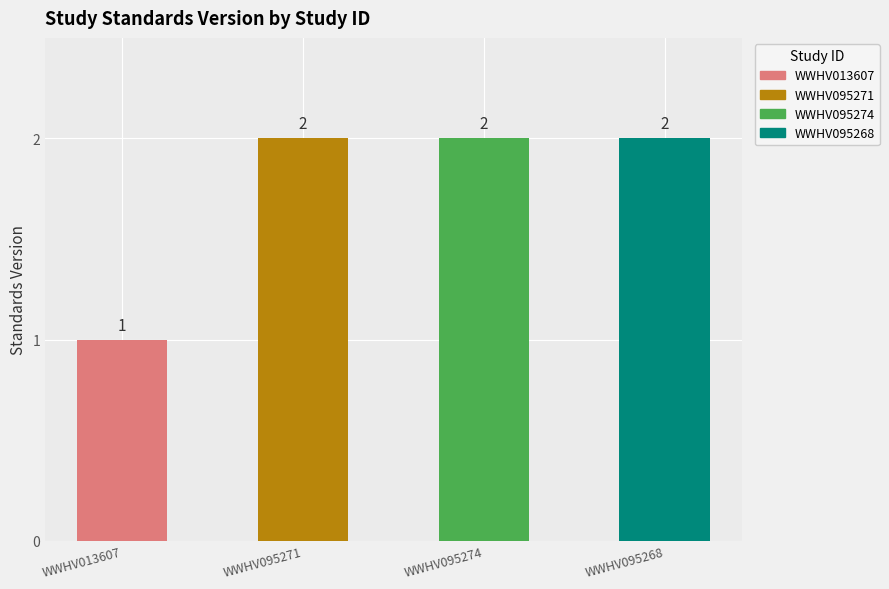

List the labels in order of value, smallest first.

WWHV013607, WWHV095271, WWHV095274, WWHV095268